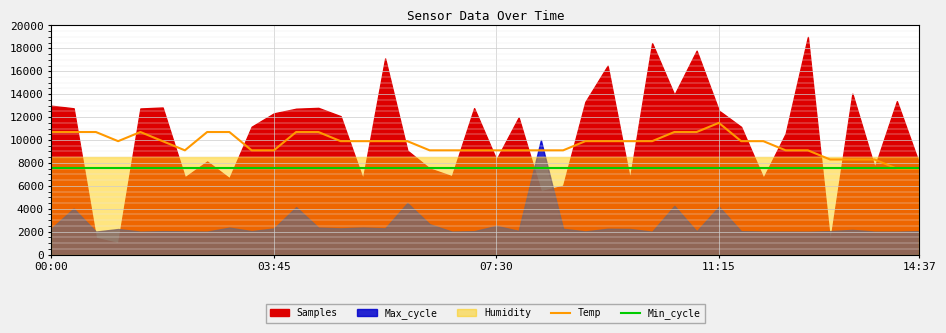

What is the label of the 3rd point from the right?

37